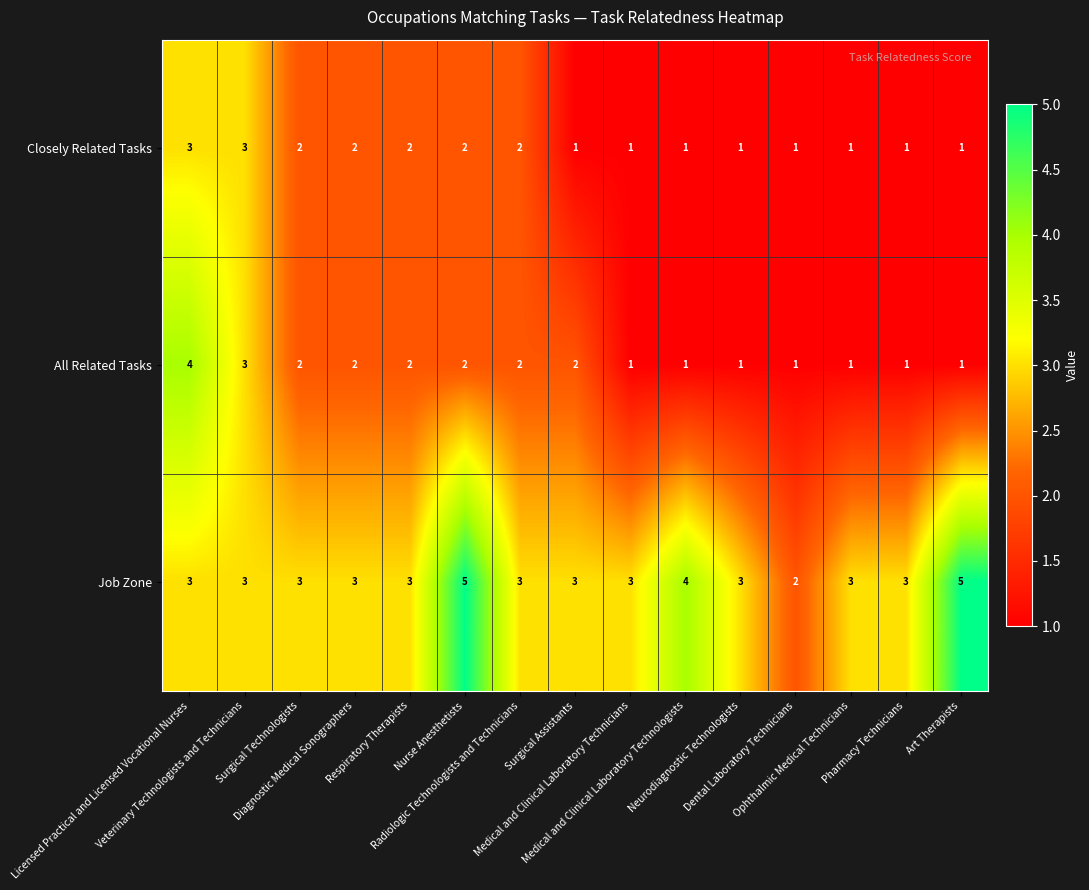

What is the sum of all All Related Tasks values?

26